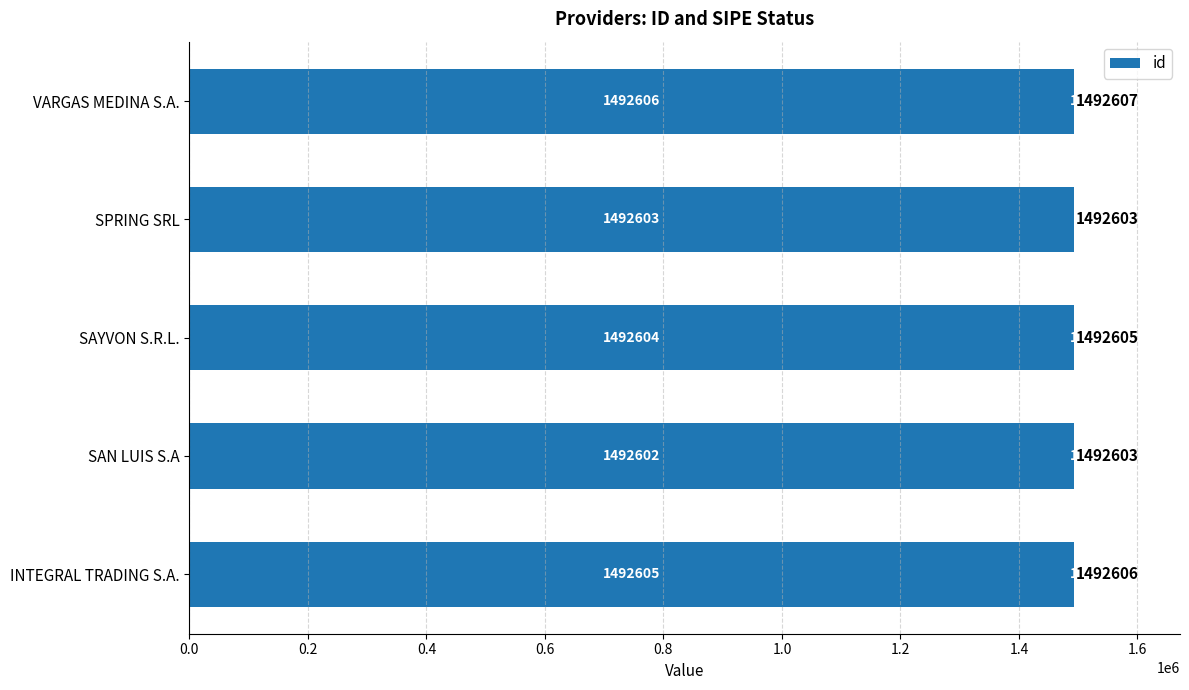

What is the sum of all id values?

7463020